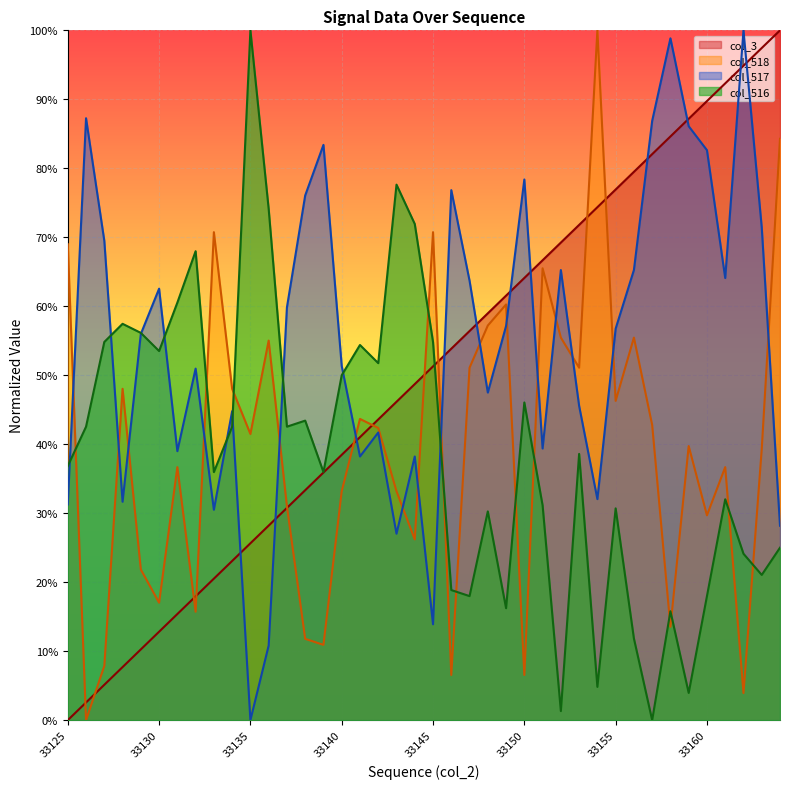

Rank the series by their maximum value, from highest to lowest.

col_3, col_518, col_517, col_516